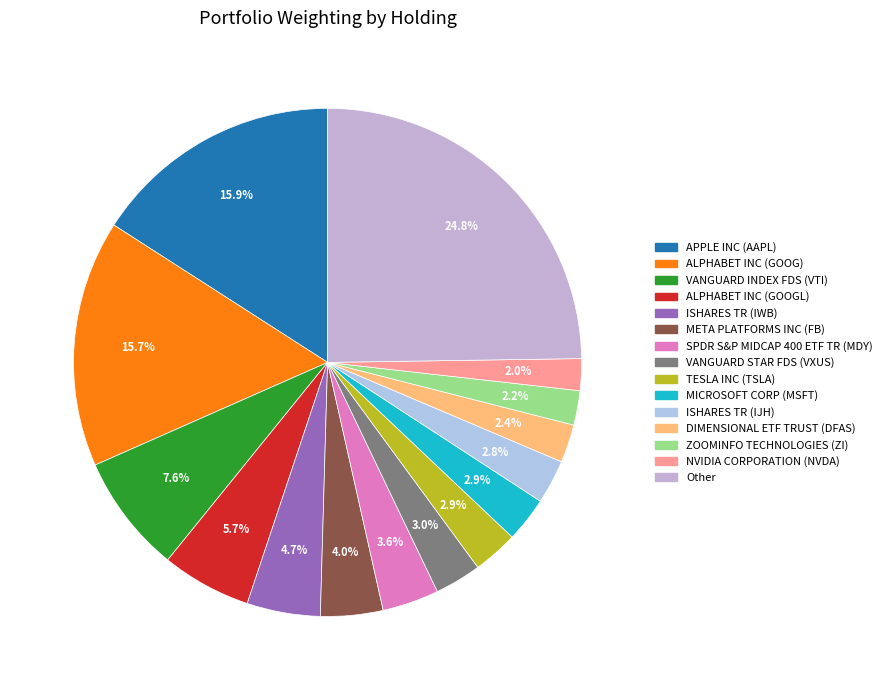

What percentage is NOT represented by MICROSOFT CORP (MSFT)?

97.1%